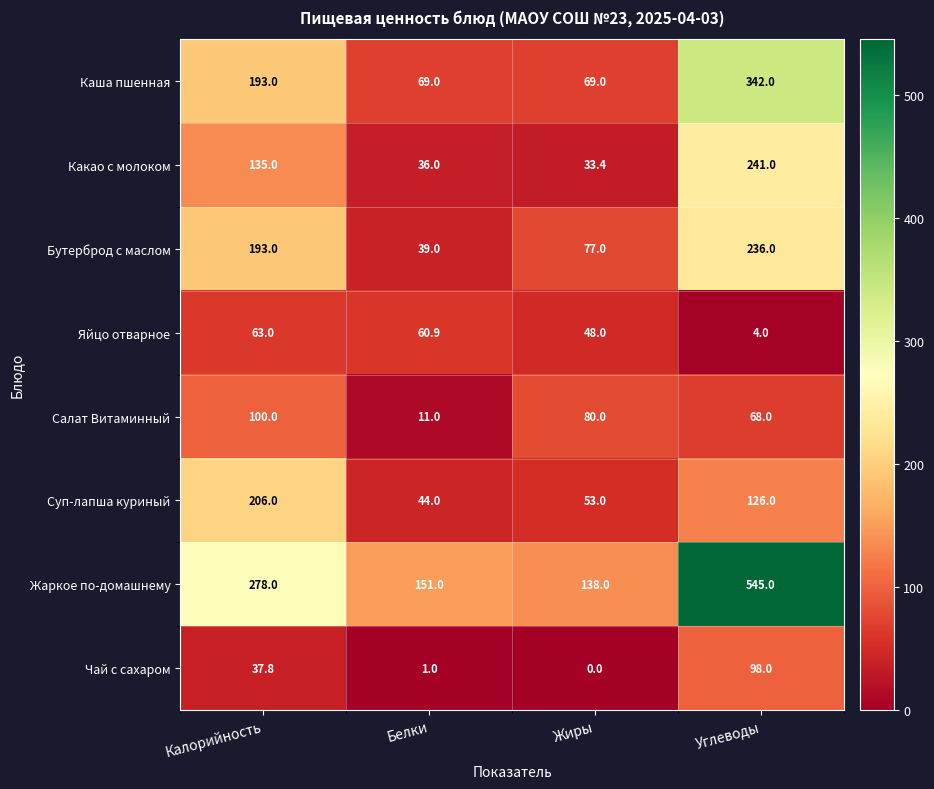

What is the approximate value of Какао с молоком at Жиры?

33.4